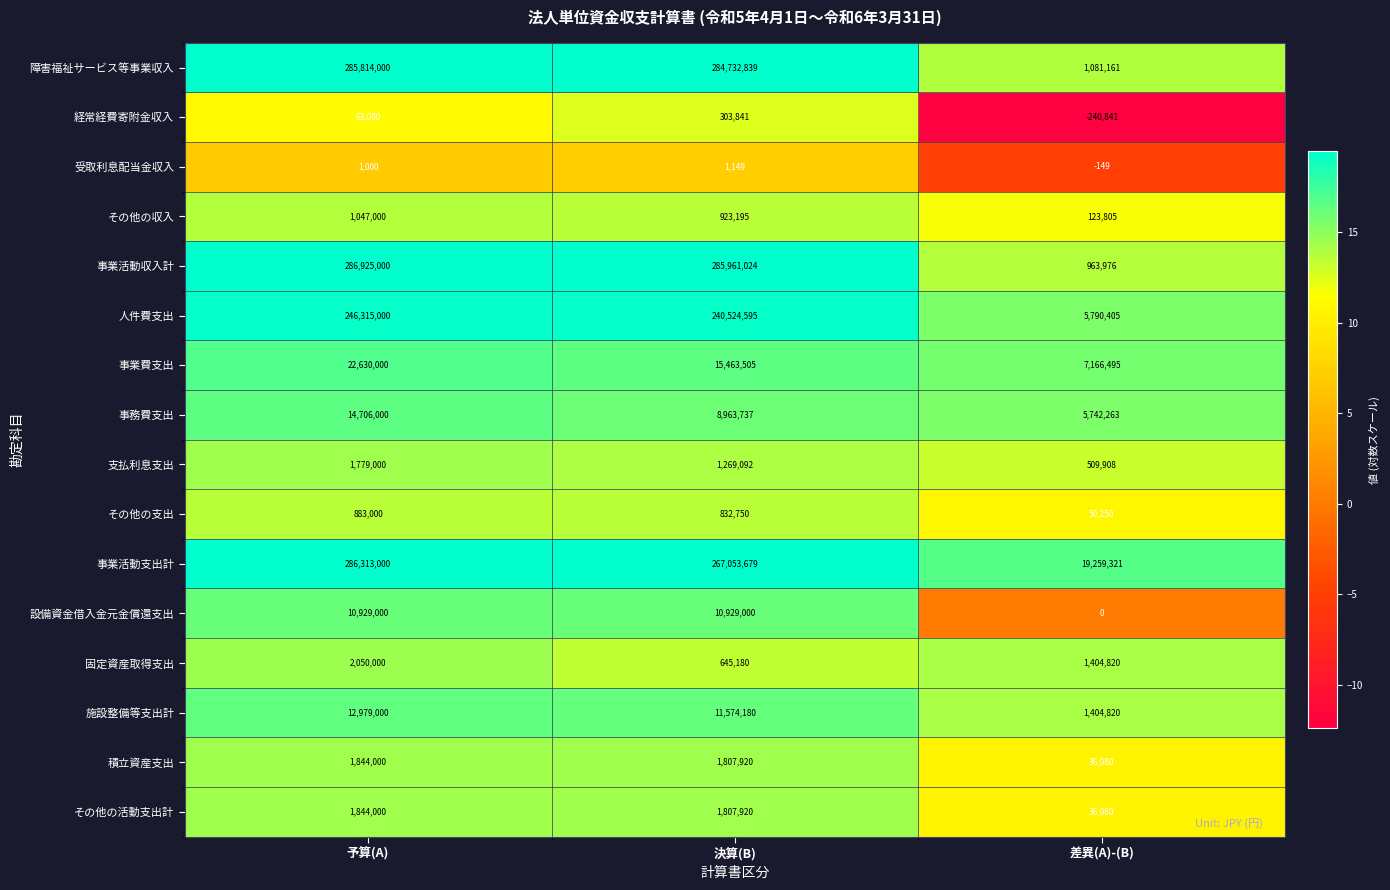

At which label does 人件費支出 first exceed 240524595?

予算(A)